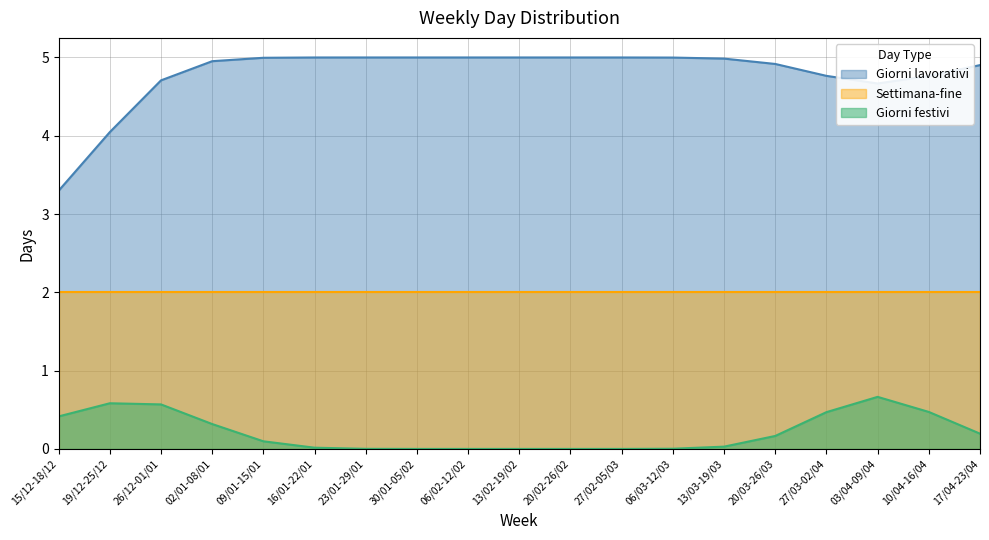

List the series in order of their peak value, lowest first.

Giorni festivi, Settimana-fine, Giorni lavorativi